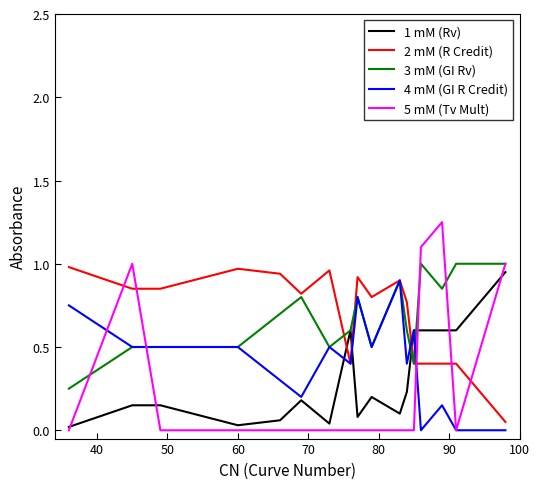

Which series has the largest range (max minus min)?

5 mM (Tv Mult)